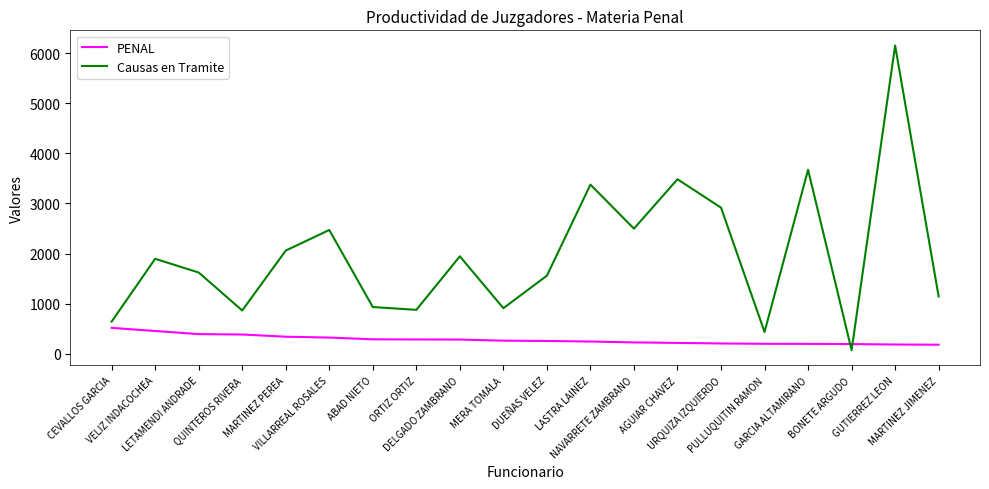

Rank the series by their average value, from highest to lowest.

Causas en Tramite, PENAL